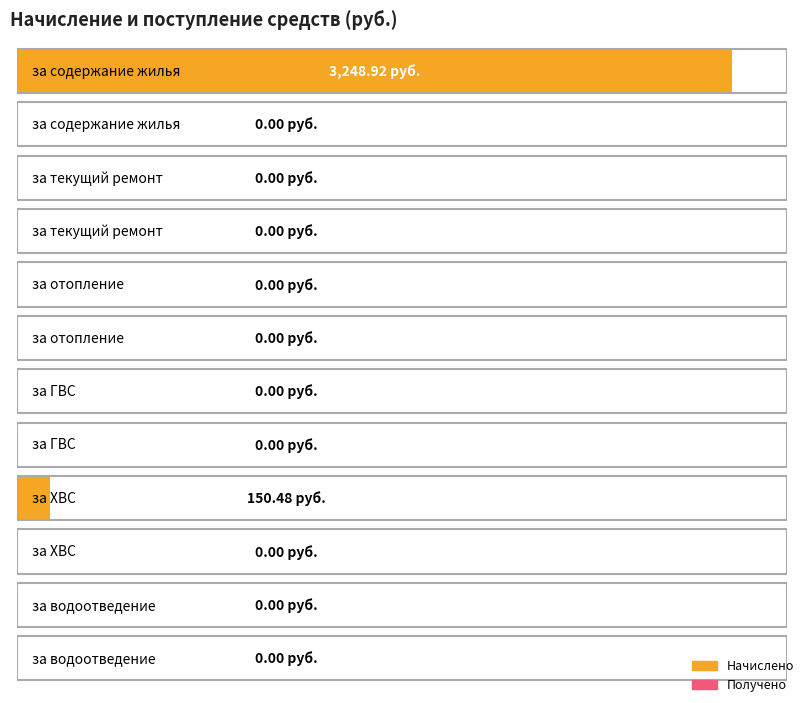

Rank the series by their maximum value, from highest to lowest.

Начислено, Получено